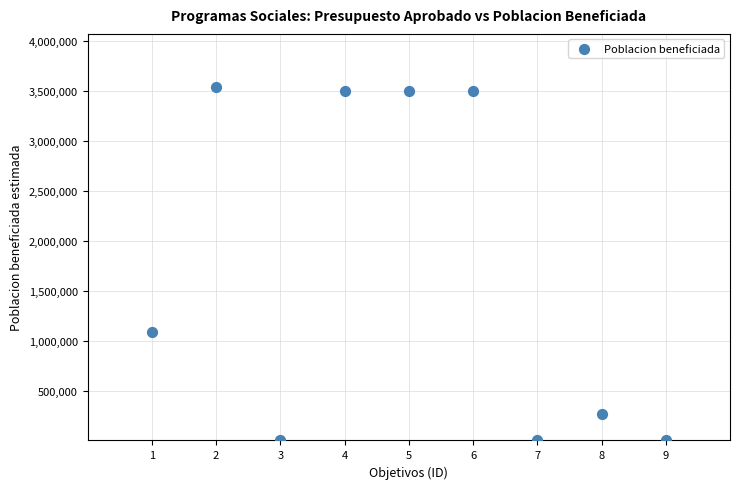

What is the average X value?

5